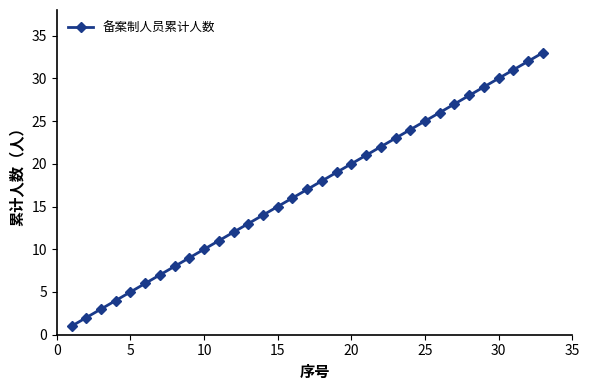

How many lines are shown in the chart?

1